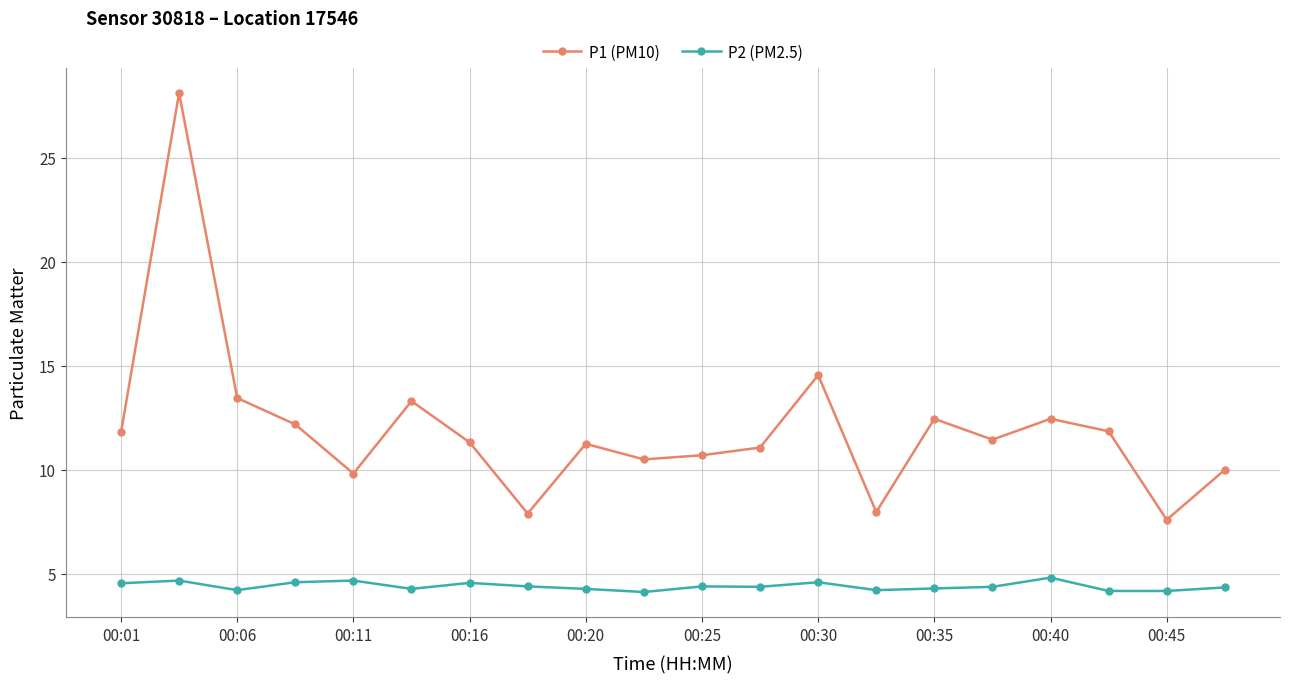

Which series has the largest total across all categories?

P1 (PM10)